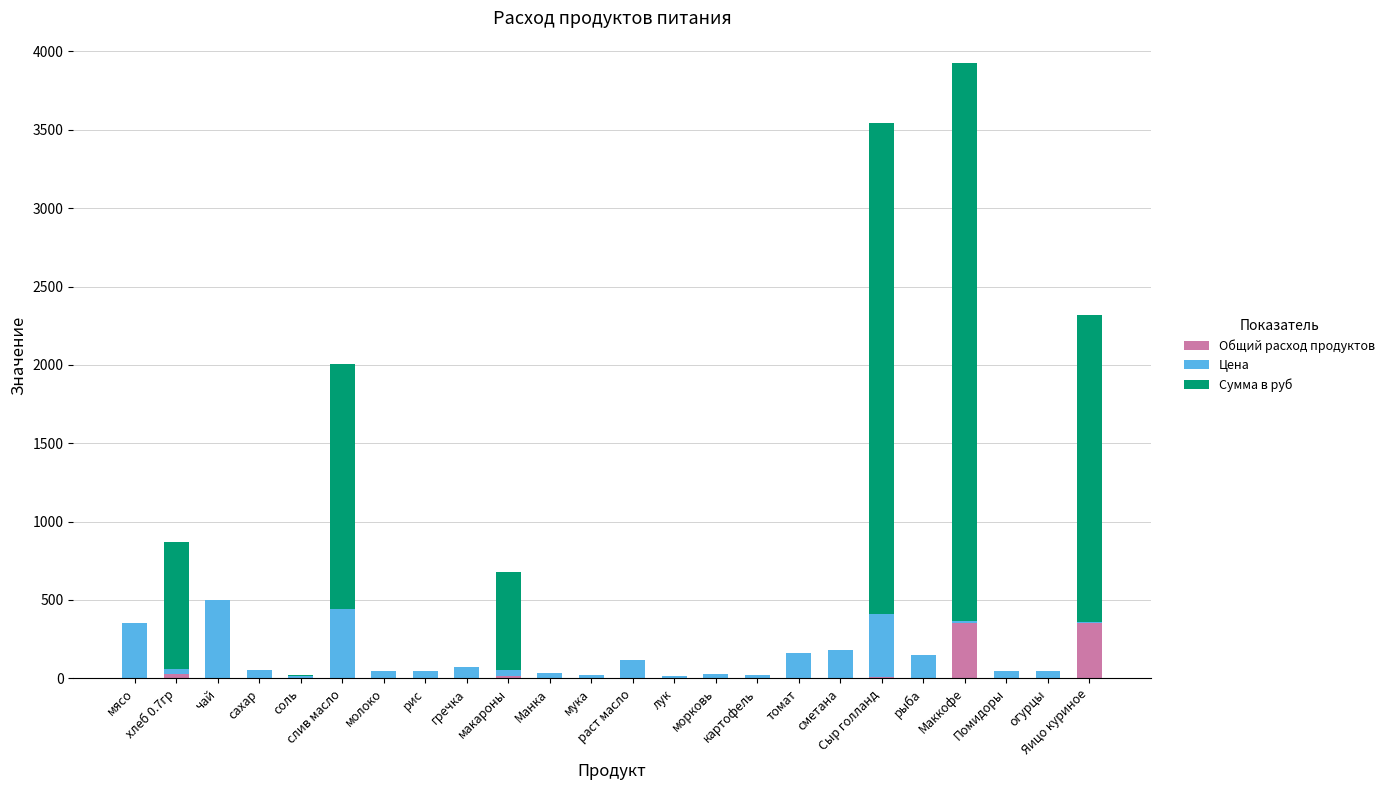

What is the maximum value for Общий расход продуктов?

356.0